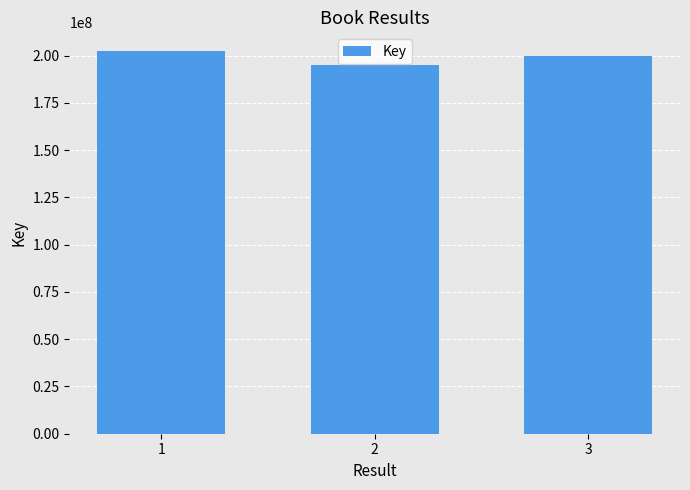

Reading left to right, what are all the values shown in this chart?

202271365	195254193	199990536